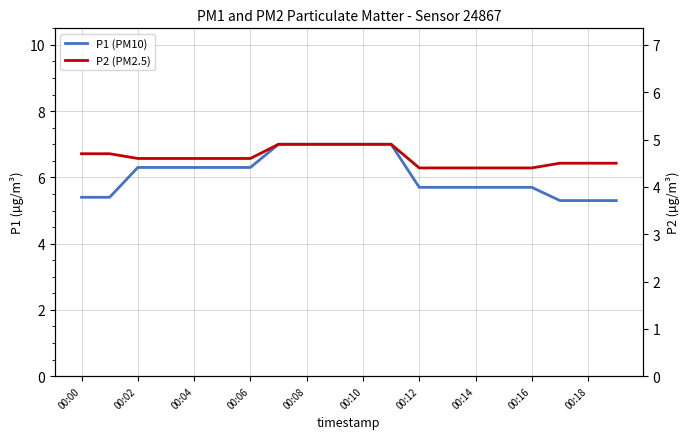

The P1 (PM10) series shows 4.7 at 00:14. True or false?

False